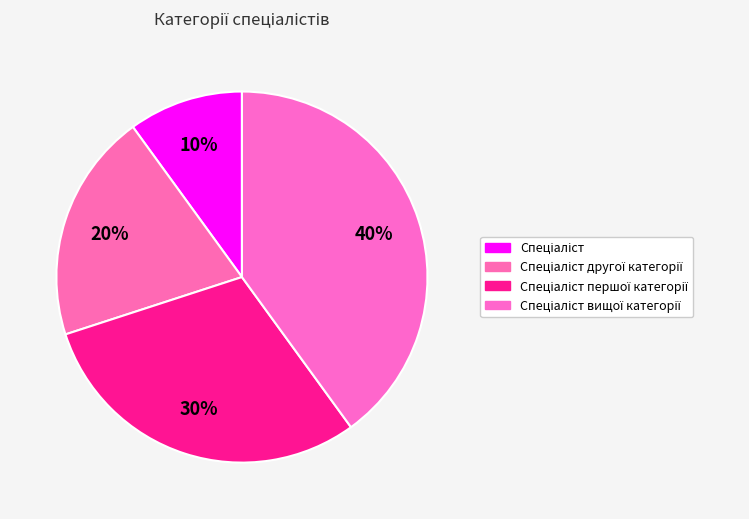

Is there any slice that represents more than half of the pie?

No